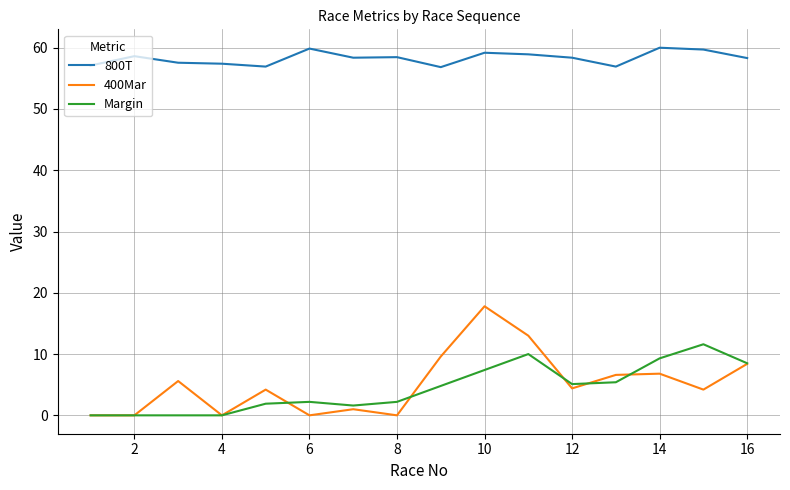

Which series has the widest spread of values?

400Mar